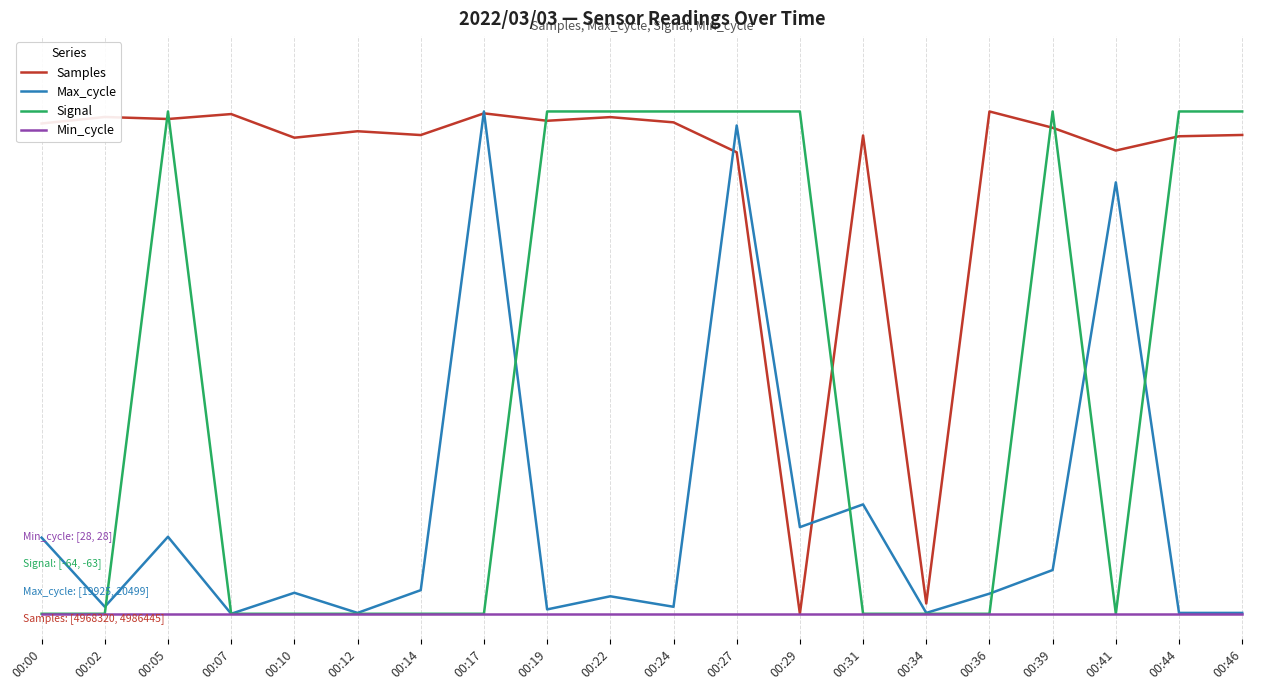

What are all the series names shown in the legend?

Samples, Max_cycle, Signal, Min_cycle